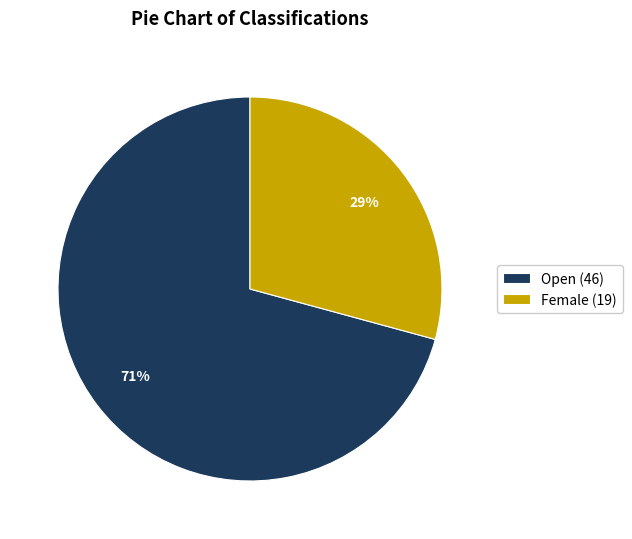

To the nearest percent, what is the combined percentage of Open and Female?

100%